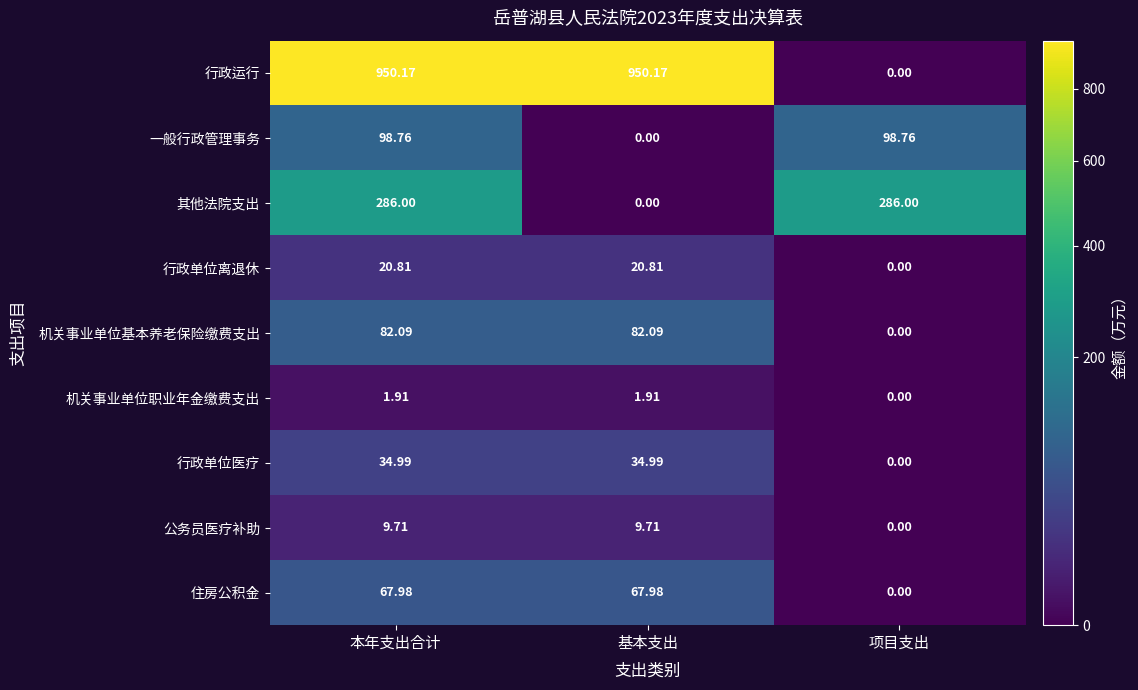

Is the value of 一般行政管理事务 at 本年支出合计 greater than the value of 行政单位医疗 at 项目支出?

Yes